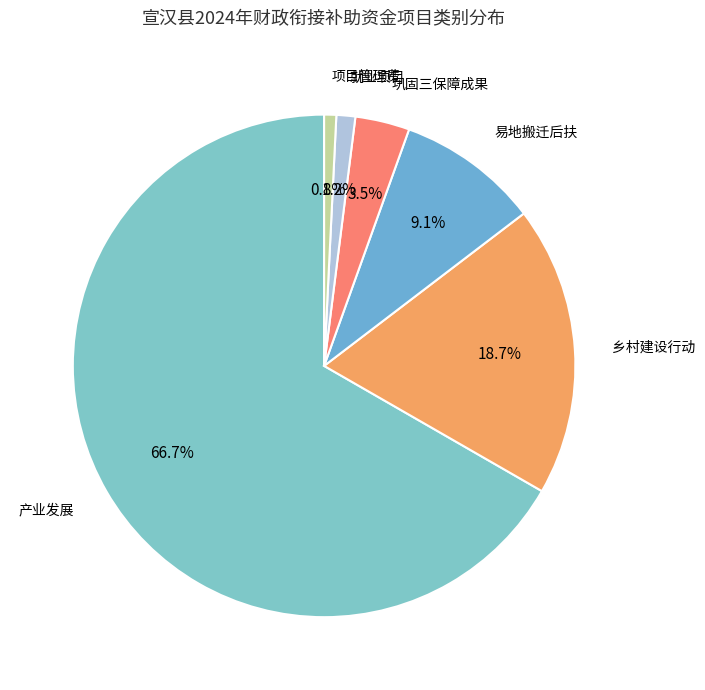

Which slice is the largest?

产业发展